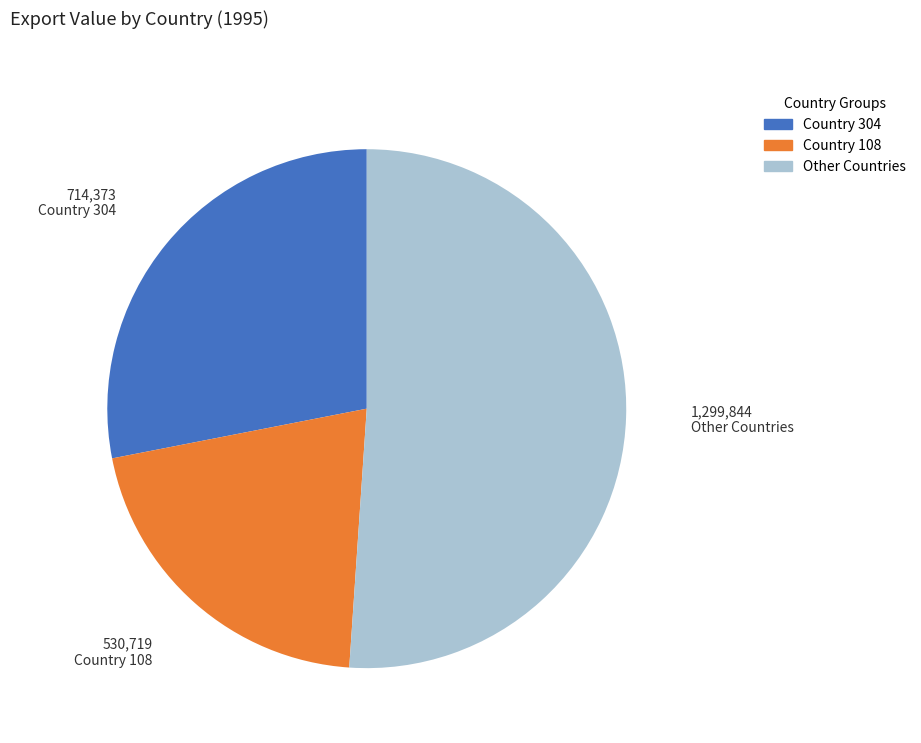

Is there a majority slice in this chart?

Yes